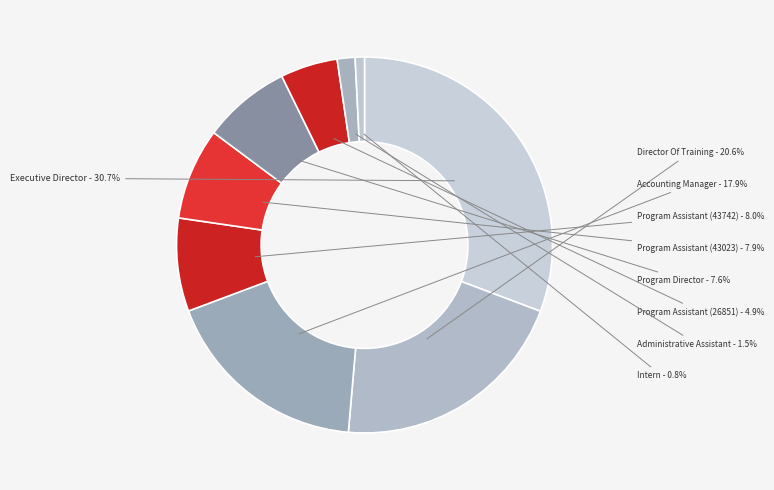

The Administrative Assistant slice represents 14% of the pie. True or false?

False